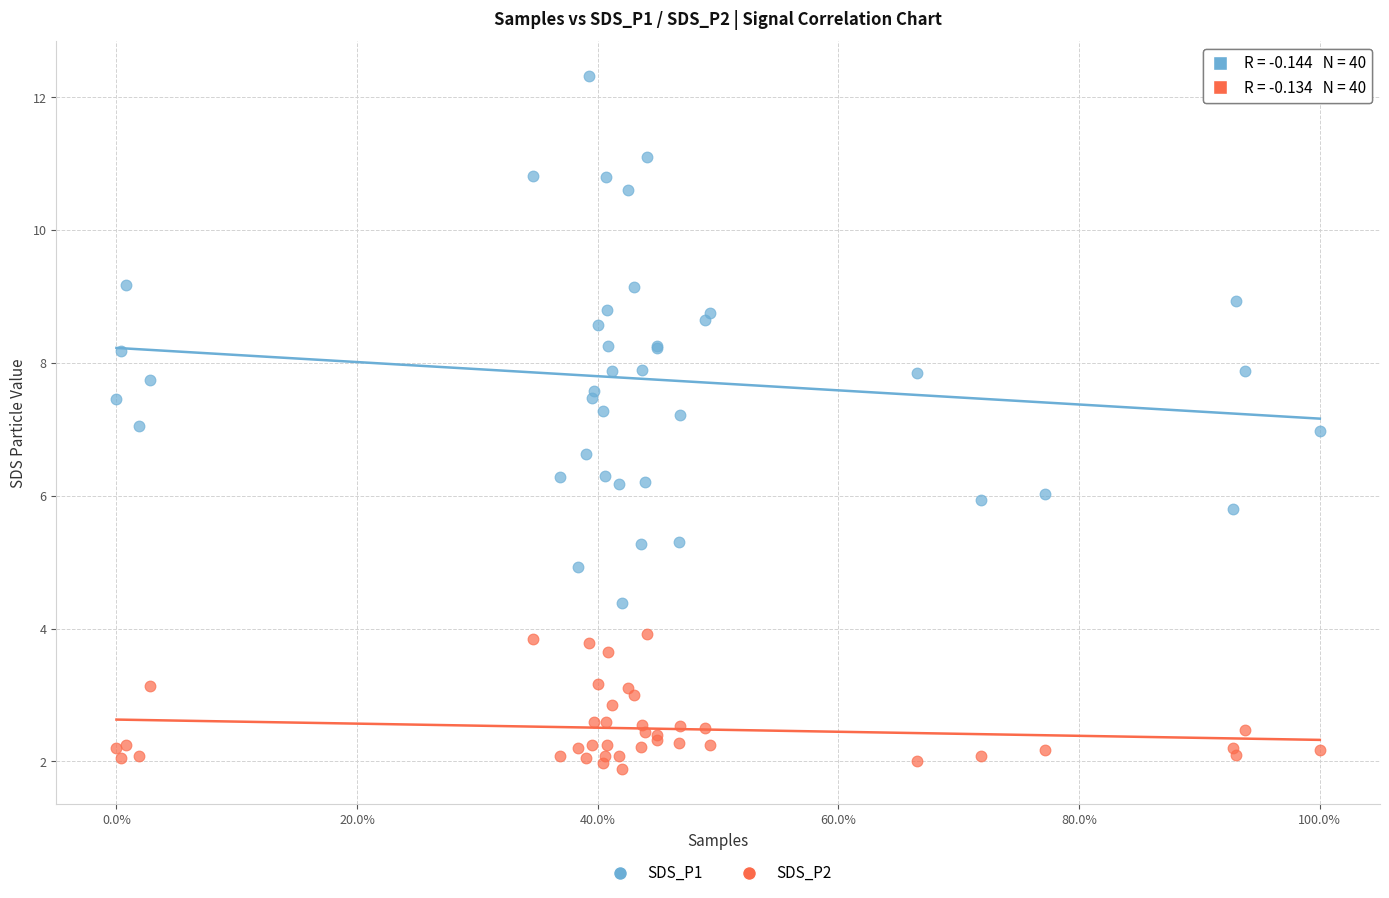

What are all the series names shown in the legend?

SDS_P1, SDS_P2